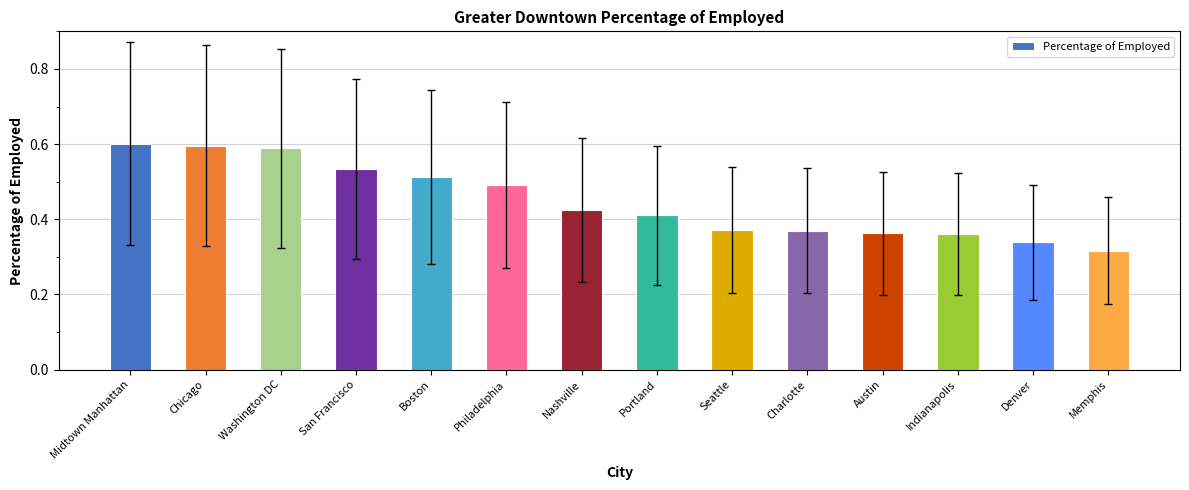

How many bars are there in total?

14